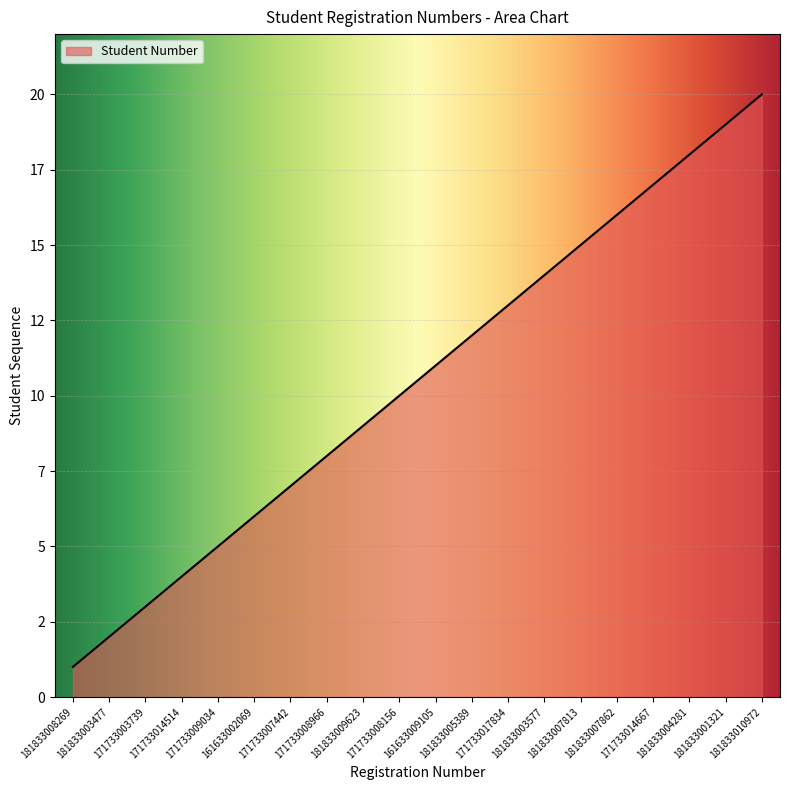

Reading left to right, transcribe all the data shown in this chart.

181833008269=1	181833003477=2	171733003739=3	171733014514=4	171733009034=5	161633002069=6	171733007442=7	171733008966=8	181833009623=9	171733008156=10	161633009105=11	181833005389=12	171733017834=13	181833003577=14	181833007813=15	181833007862=16	171733014667=17	181833004281=18	181833001321=19	181833010972=20